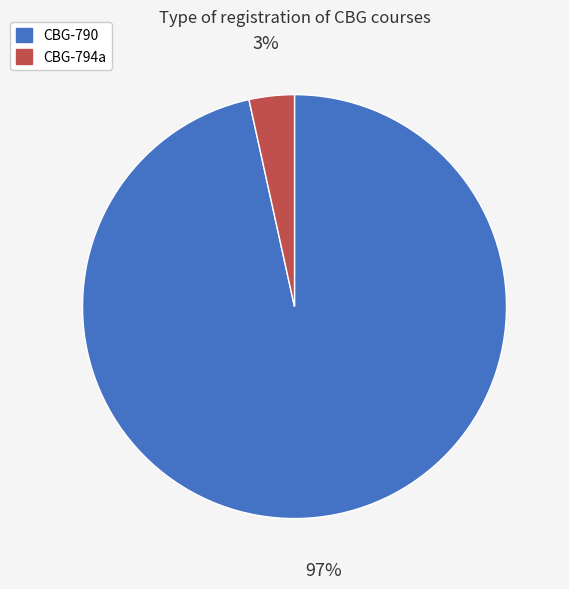

How many segments does this pie chart have?

2